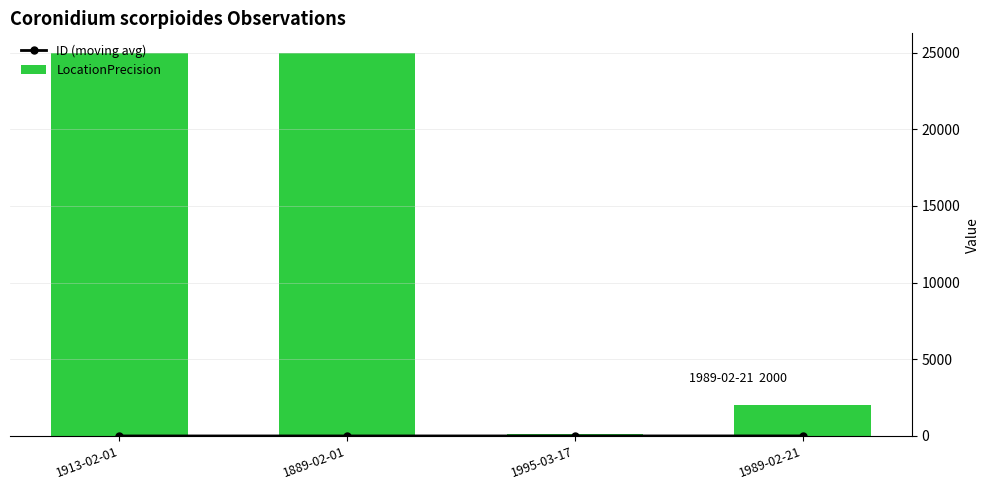

What is the total value across all series at 1989-02-21?

2002.5